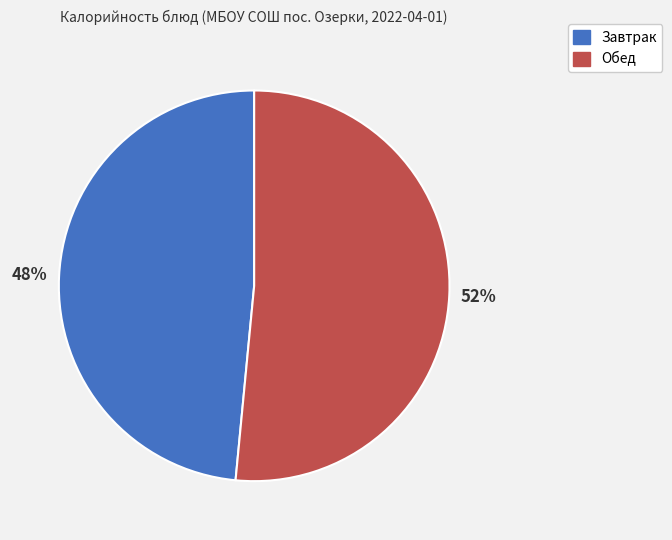

Which slice represents more than half of the pie?

Обед